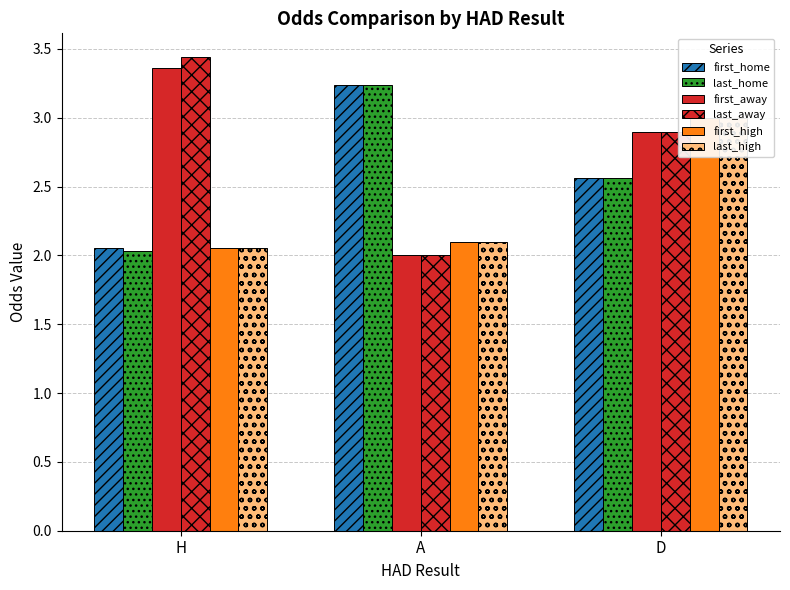

Which label corresponds to the smallest value in the chart?

A